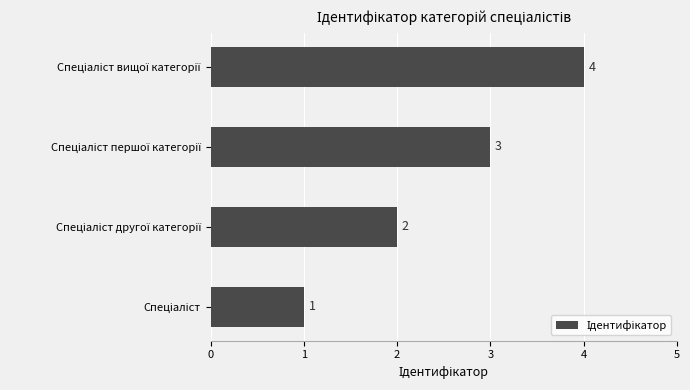

What is the greatest value displayed?

4